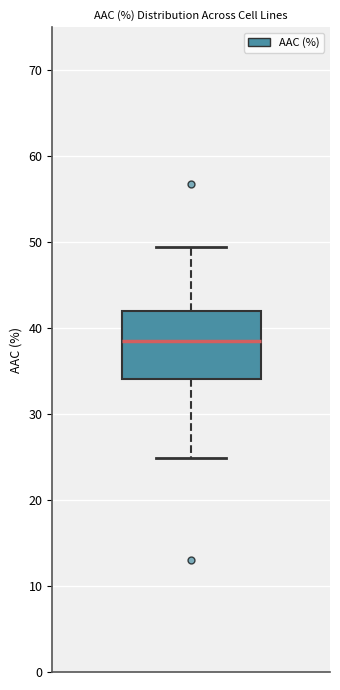

Where is the upper edge of the box on the y-axis? The values are not printed on the chart, so give them approximately, as read against the axis.

42